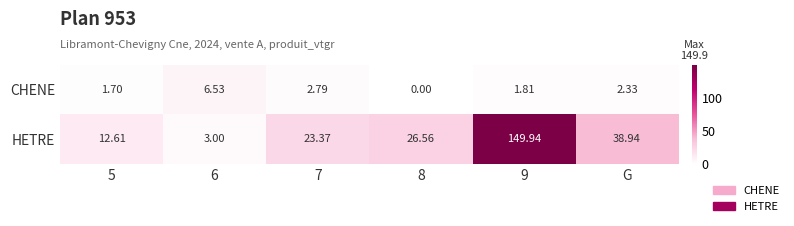

Where is HETRE nearest to the value 76?

G